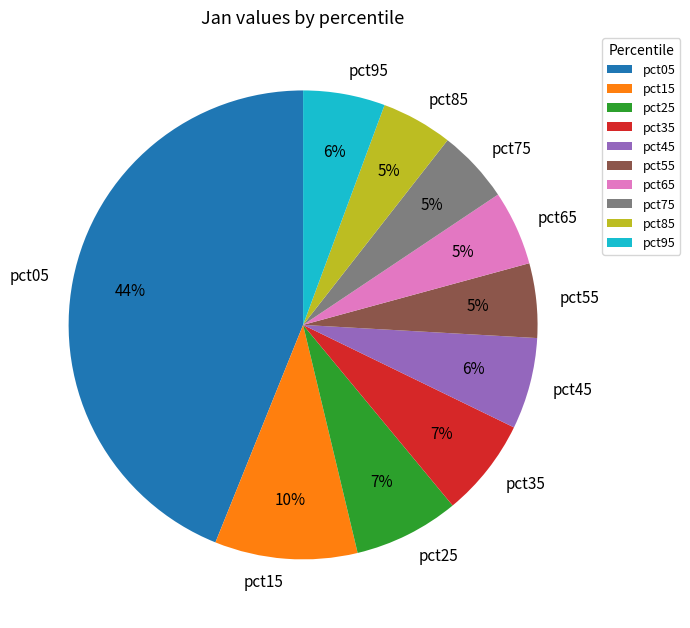

How many segments does this pie chart have?

10